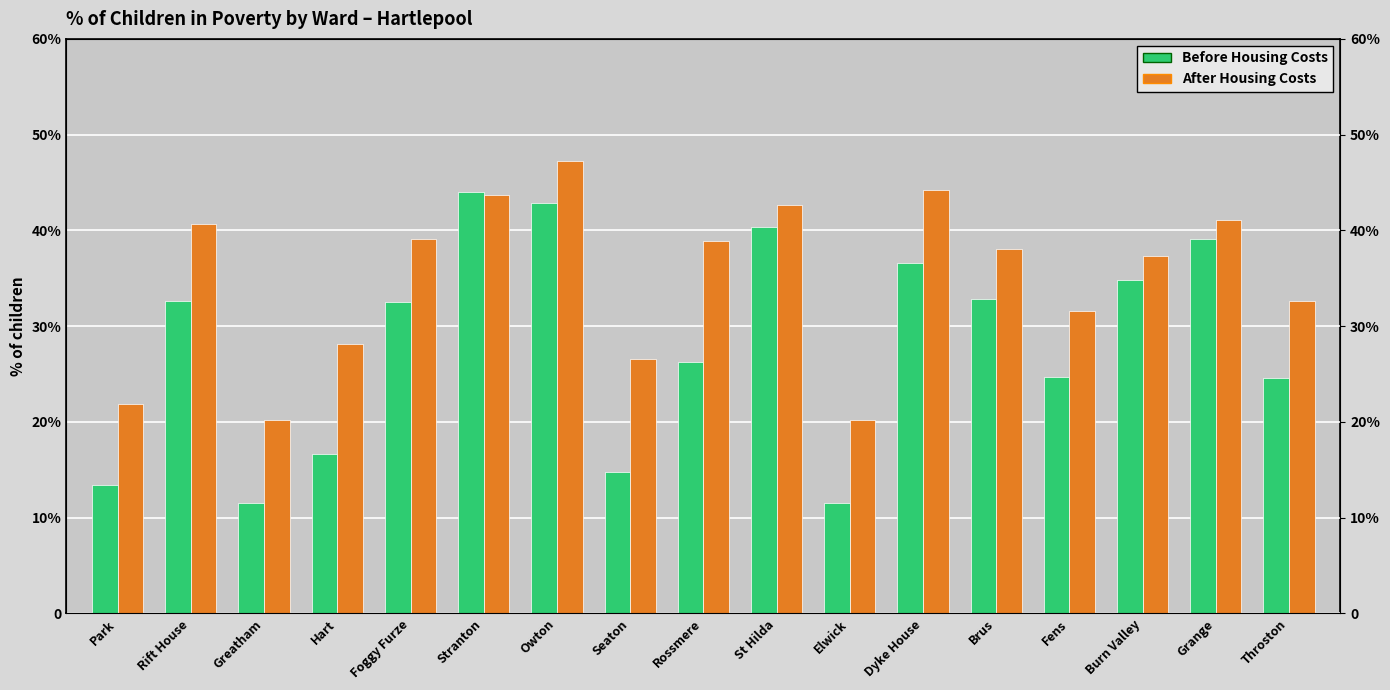

What are all the series names shown in the legend?

Before Housing Costs, After Housing Costs